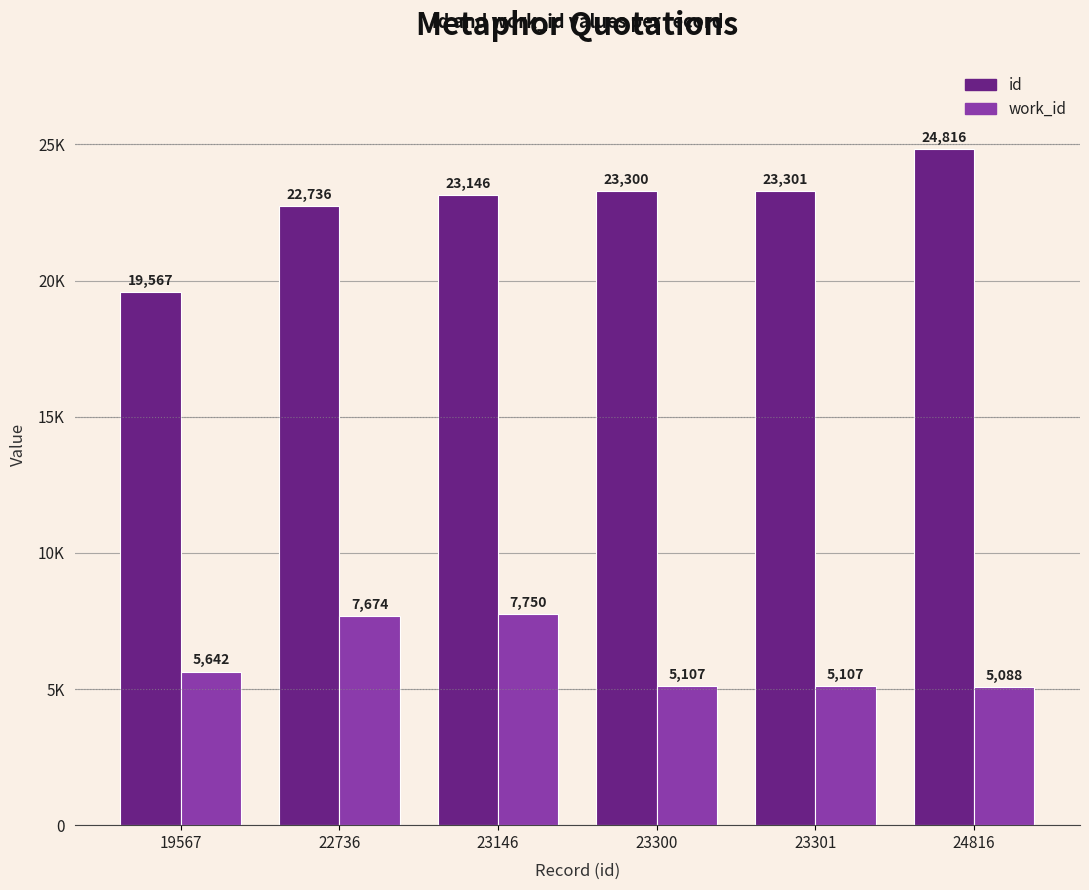

Does the chart contain stacked bars?

No